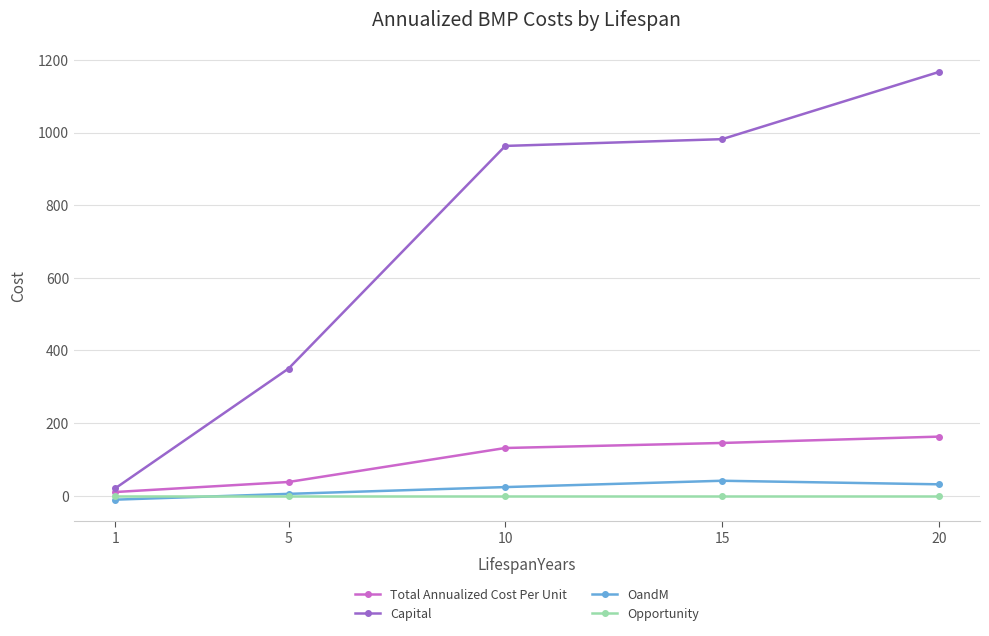

The value of Total Annualized Cost Per Unit at 15 is 76.2. True or false?

False